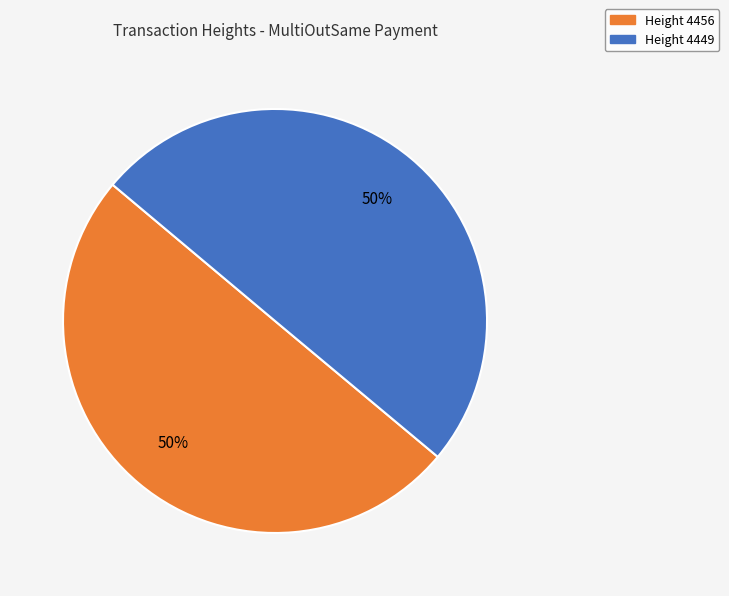

To the nearest percent, what is the combined percentage of Height 4456 and Height 4449?

100%